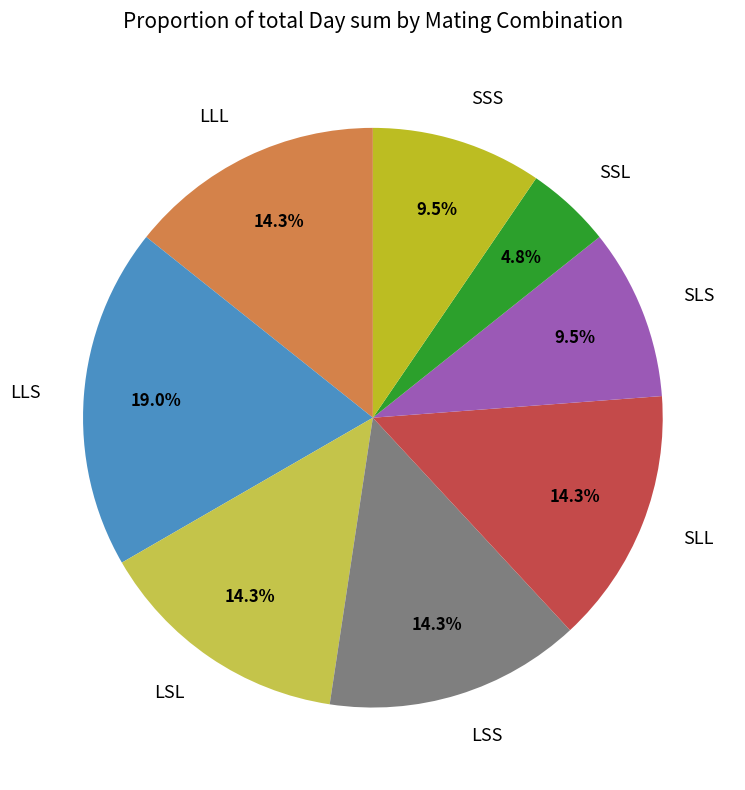

Which slice is the smallest?

SSL